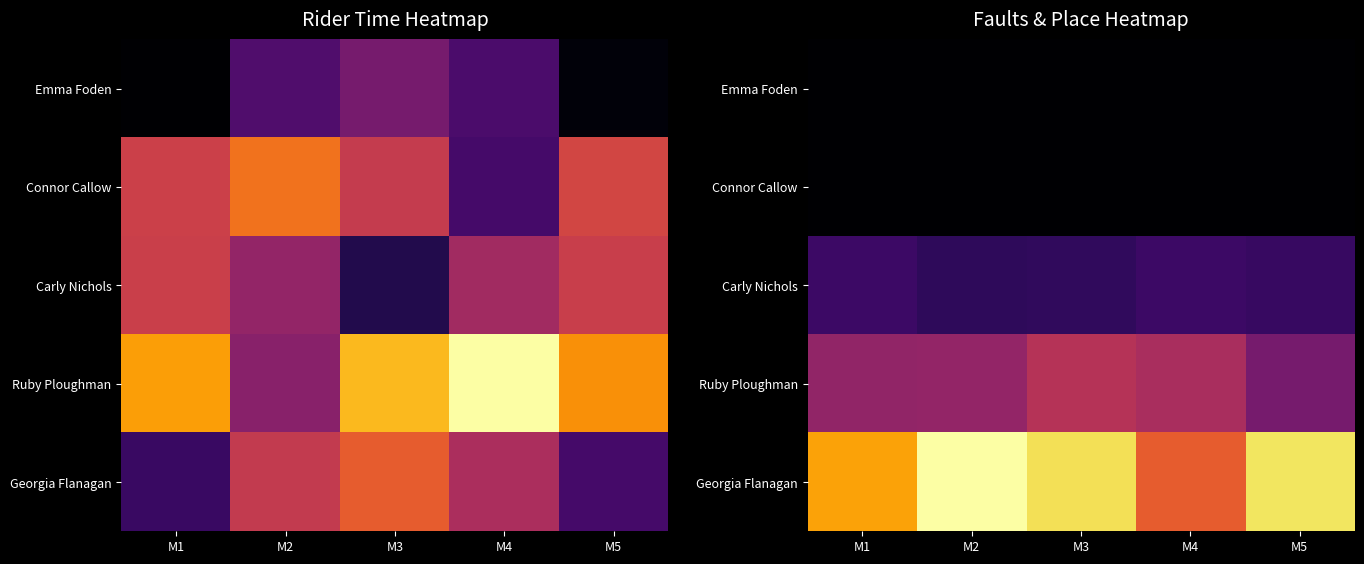

Rank the series by their maximum value, from highest to lowest.

Georgia Flanagan, Ruby Ploughman, Carly Nichols, Emma Foden, Connor Callow